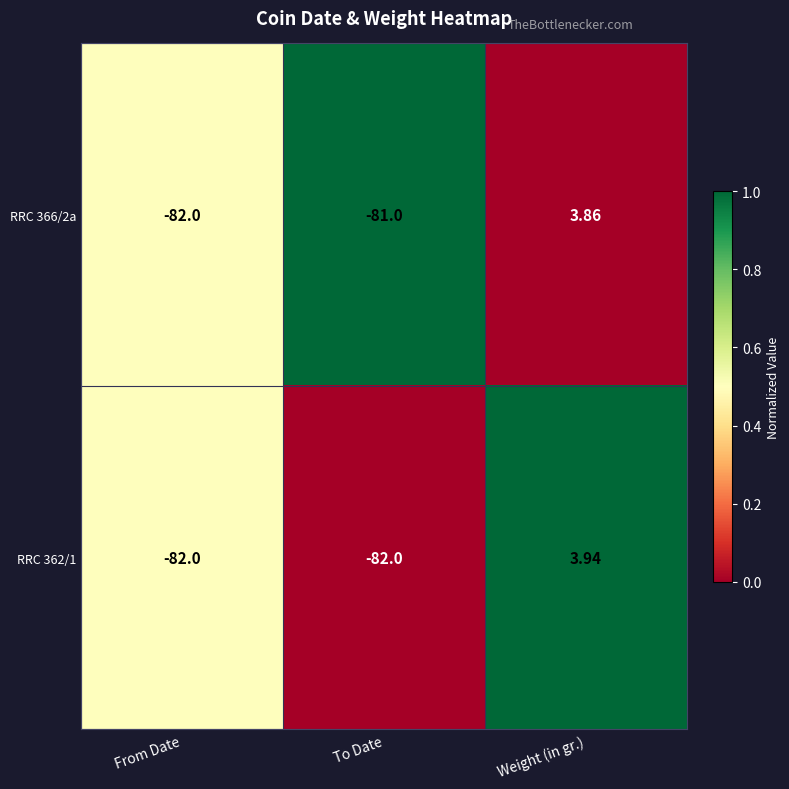

Which category has the highest value in the RRC 362/1 series?

Weight (in gr.)